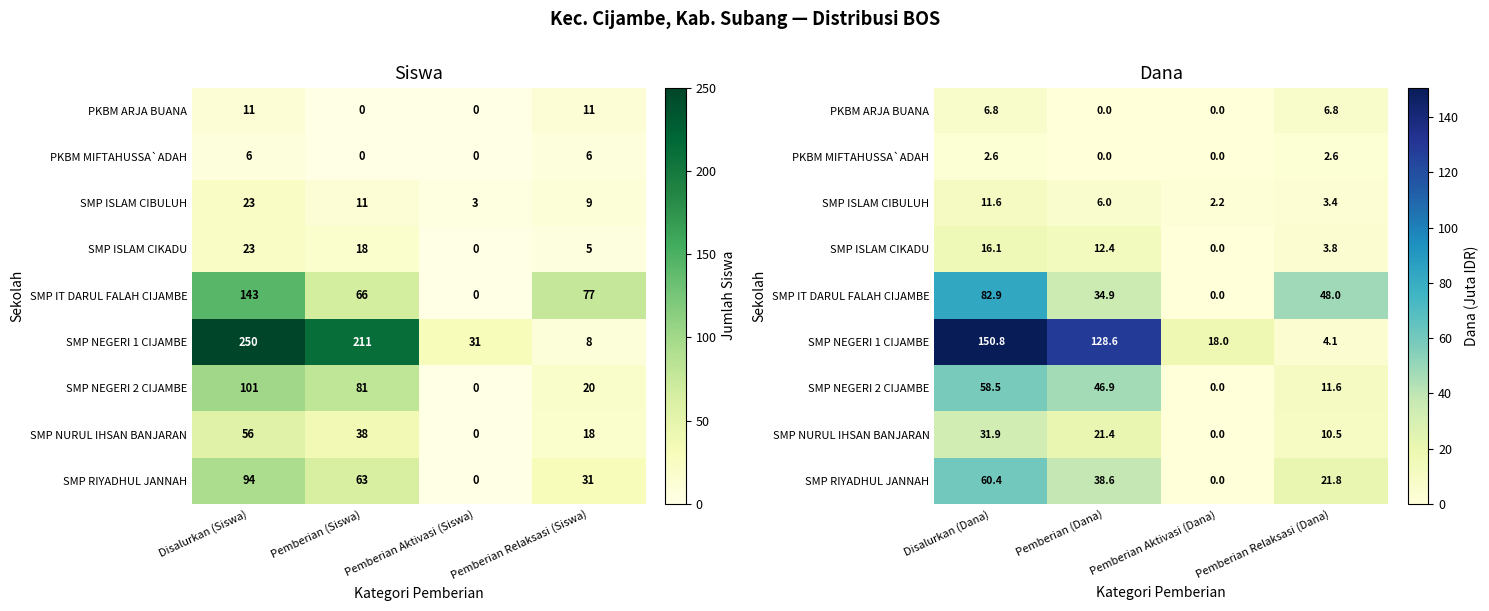

How many positive values does the SMP NEGERI 2 CIJAMBE series have?

3